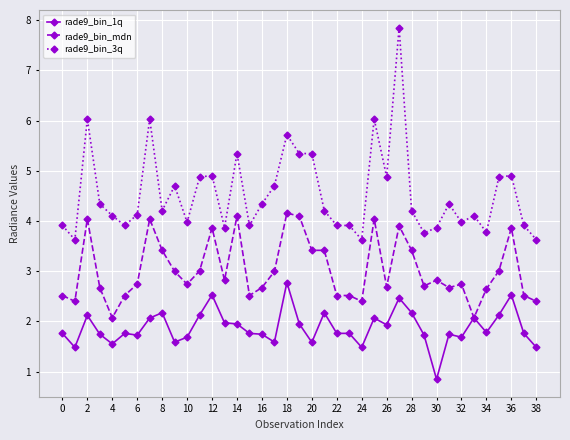

What is the sum of all rade9_bin_1q values?

73.3